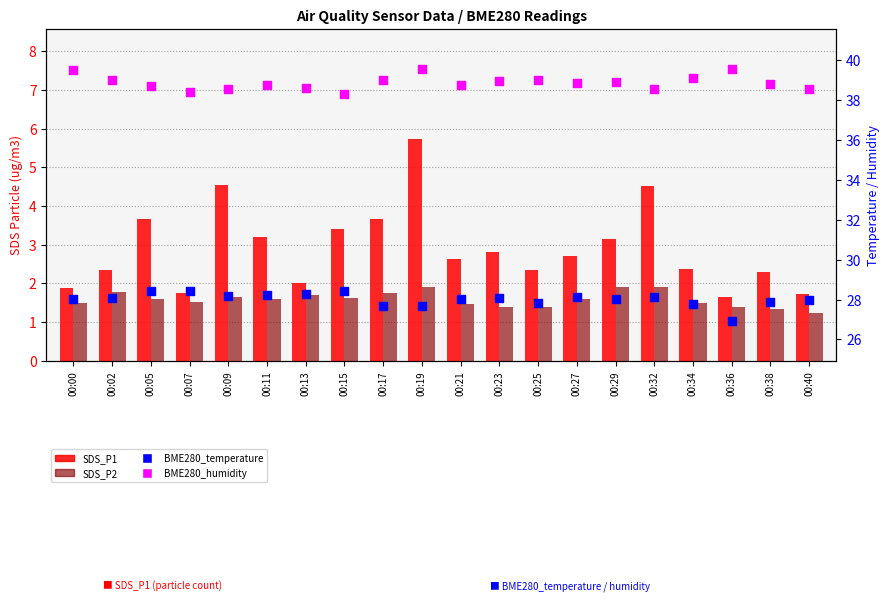

Which series reaches the maximum Y coordinate?

BME280_humidity